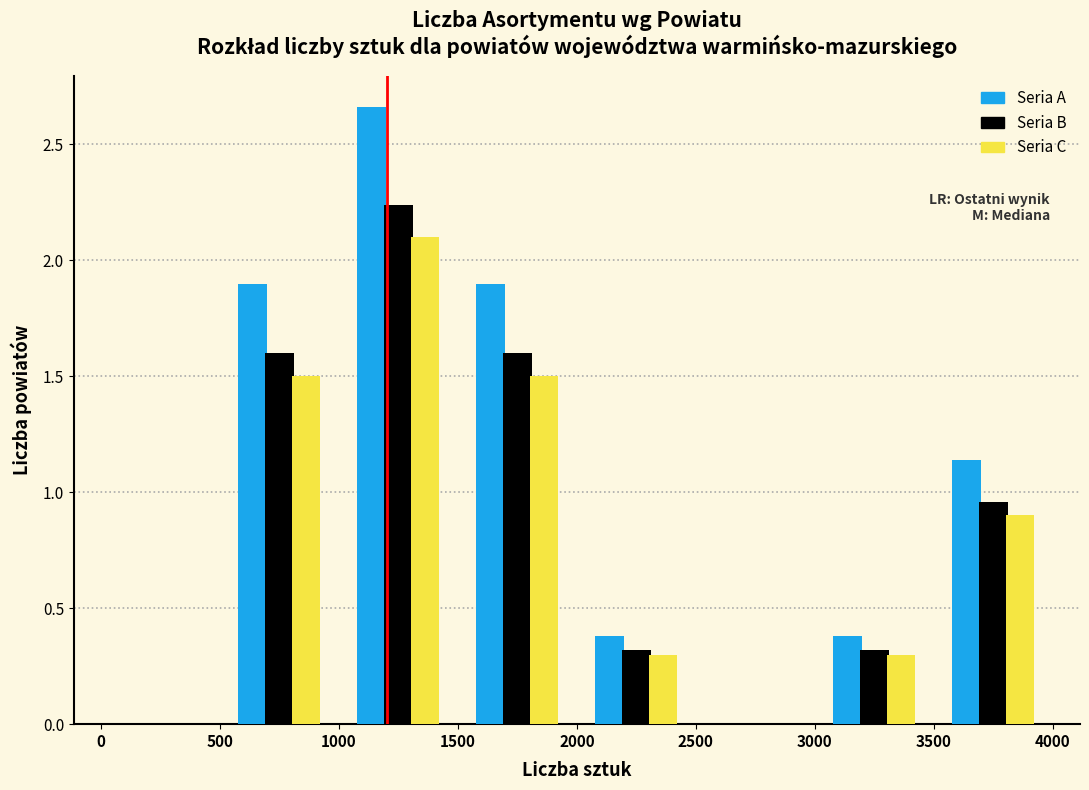

What is the height of the Seria A bar covering 1500 to 2000 on the x-axis? The values are not printed on the chart, so give them approximately, as read against the axis.

1.90